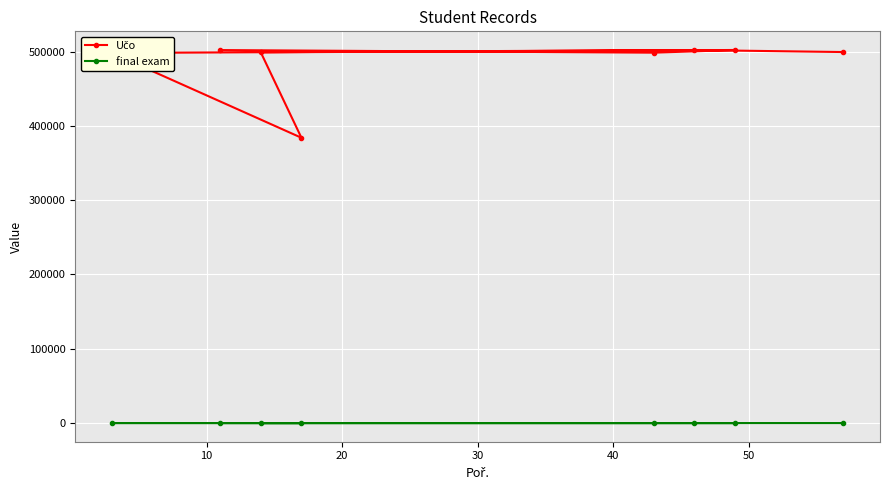

What is the average value of the final exam series?

70.6